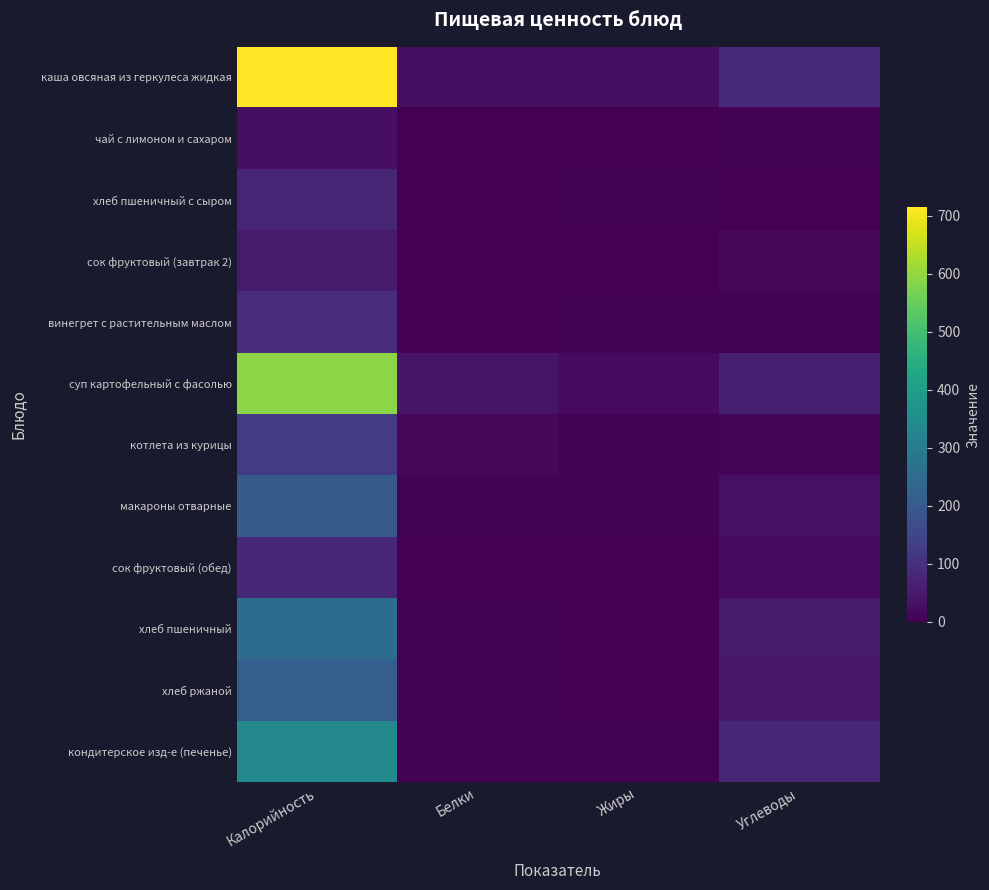

Reading left to right, list all the values displayed in this chart.

каша овсяная из геркулеса жидкая: Калорийность=715.0	Белки=28.0	Жиры=28.0	Углеводы=89.0
чай с лимоном и сахаром: Калорийность=28.0	Белки=0.0	Жиры=0.0	Углеводы=7.0
хлеб пшеничный с сыром: Калорийность=75.0	Белки=1.0	Жиры=8.0	Углеводы=2.0
сок фруктовый (завтрак 2): Калорийность=52.0	Белки=0.0	Жиры=0.0	Углеводы=14.0
винегрет с растительным маслом: Калорийность=90.0	Белки=1.0	Жиры=7.1	Углеводы=5.4
суп картофельный с фасолью: Калорийность=589.8	Белки=39.5	Жиры=20.5	Углеводы=62.1
котлета из курицы: Калорийность=127.0	Белки=14.0	Жиры=3.0	Углеводы=10.0
макароны отварные: Калорийность=202.0	Белки=5.0	Жиры=6.0	Углеводы=33.0
сок фруктовый (обед): Калорийность=81.0	Белки=1.0	Жиры=0.0	Углеводы=20.0
хлеб пшеничный: Калорийность=254.0	Белки=8.0	Жиры=2.0	Углеводы=53.0
хлеб ржаной: Калорийность=214.0	Белки=5.0	Жиры=1.0	Углеводы=50.0
кондитерское изд-е (печенье): Калорийность=336.0	Белки=5.0	Жиры=3.0	Углеводы=76.0